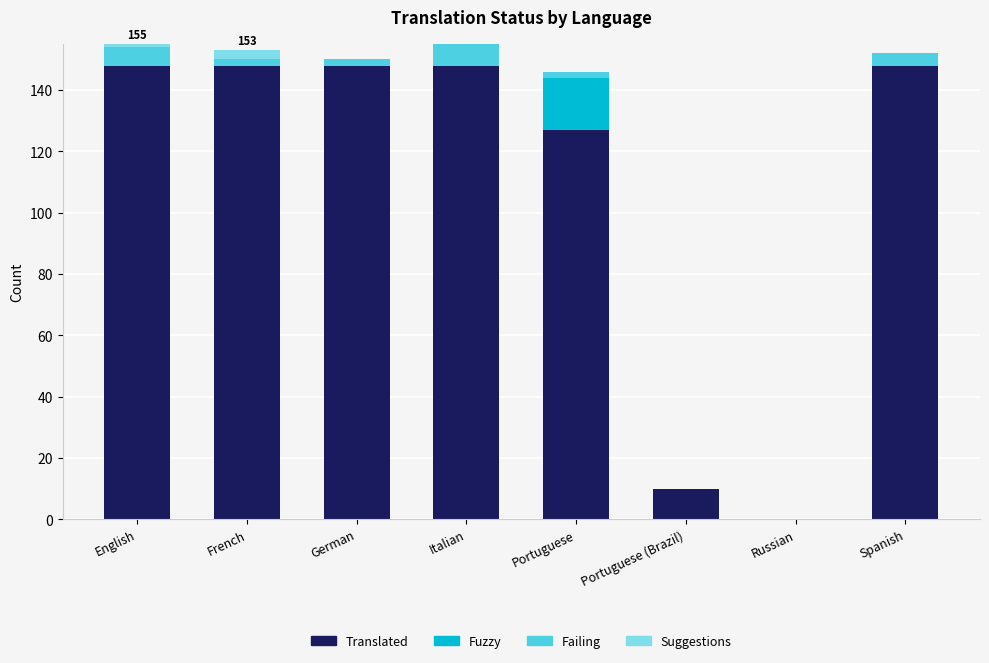

The Translated series shows 148 at Spanish. True or false?

True